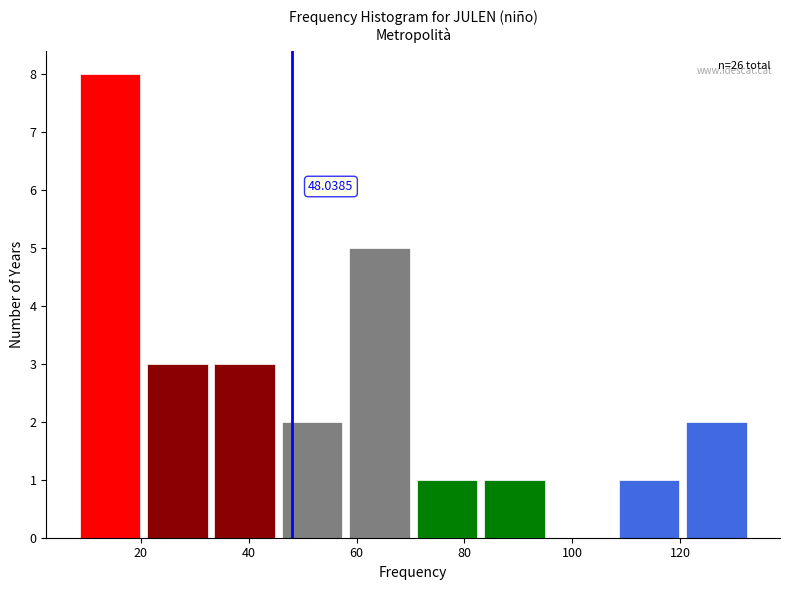

Which range on the x-axis has the tallest bar?

8.0 to 20.5